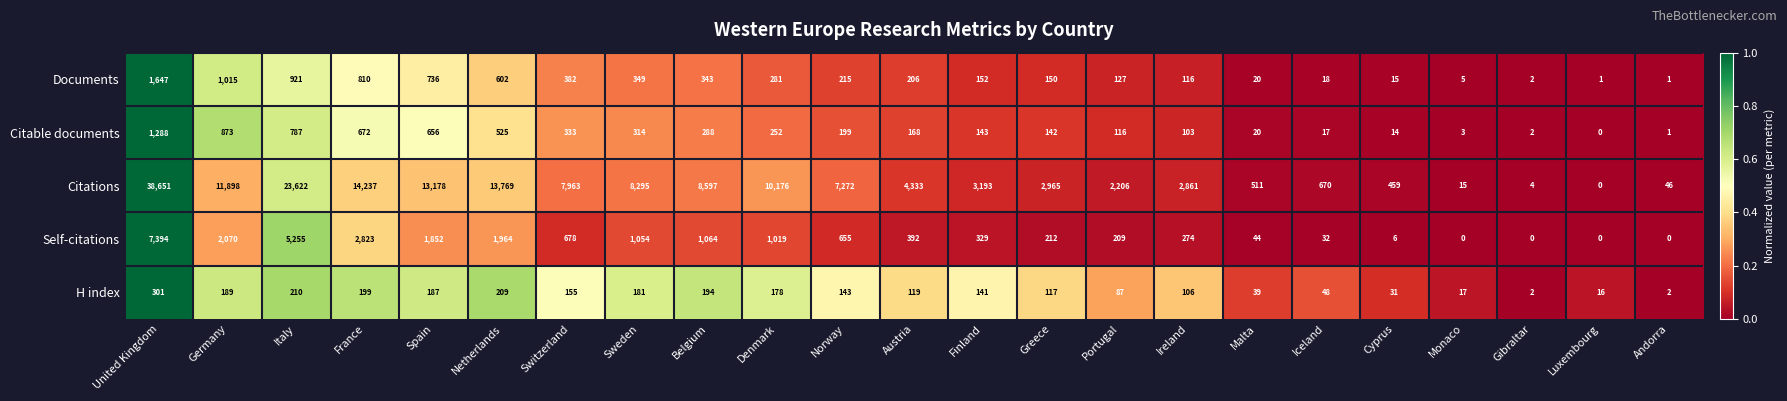

What is the average value of the H index series?

125